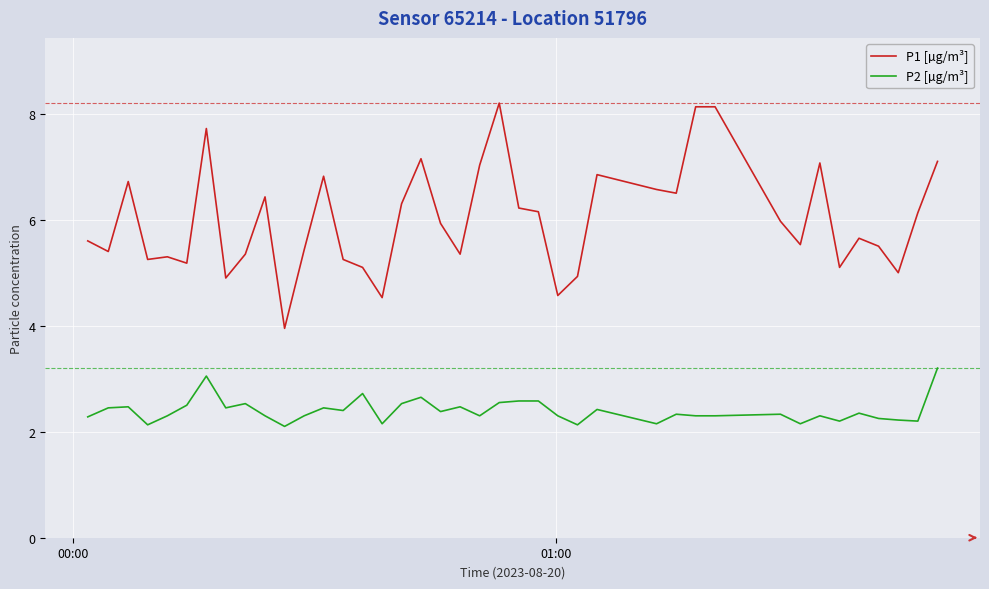

True or false: P2 [µg/m³] and P1 [µg/m³] intersect in this chart.

False